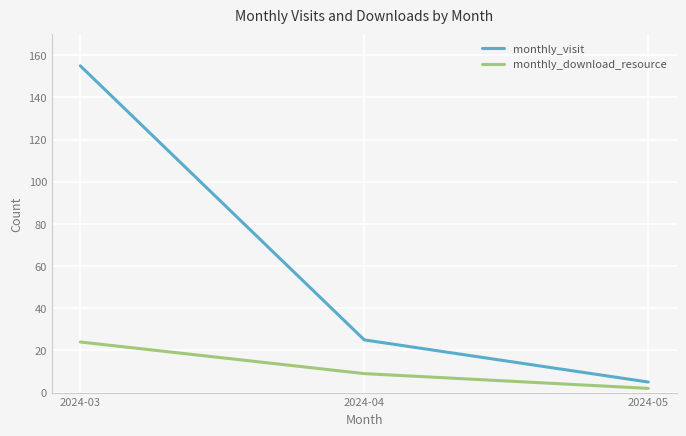

True or false: monthly_visit has a value of 25 at 2024-04.

True